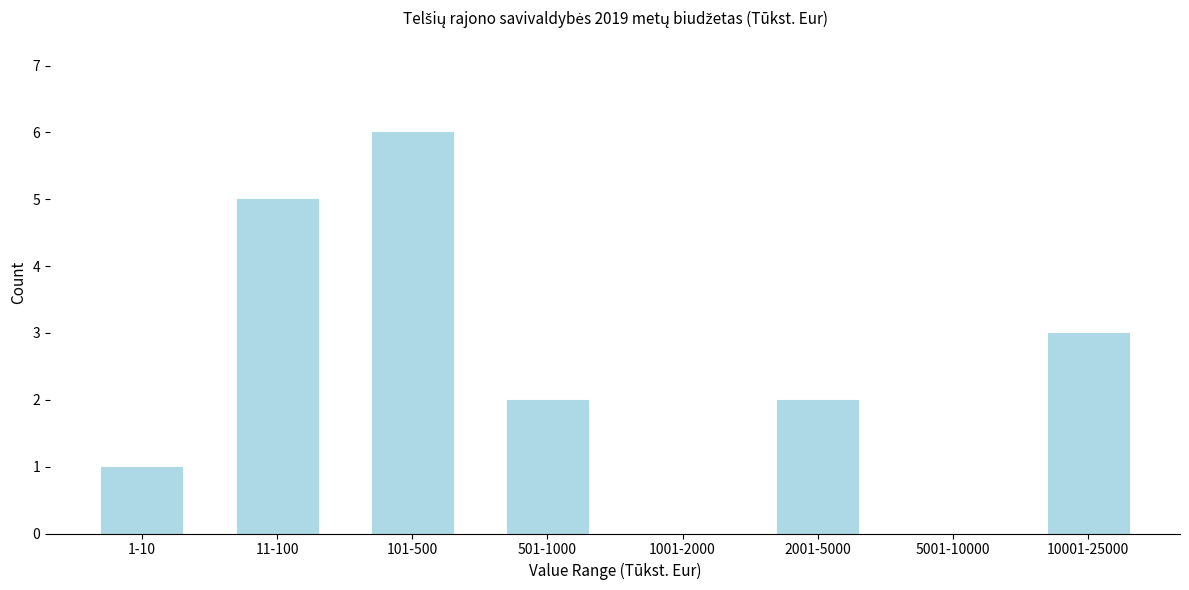

Reading left to right, extract all data points from this chart.

1-10=1	11-100=5	101-500=6	501-1000=2	1001-2000=0	2001-5000=2	5001-10000=0	10001-25000=3